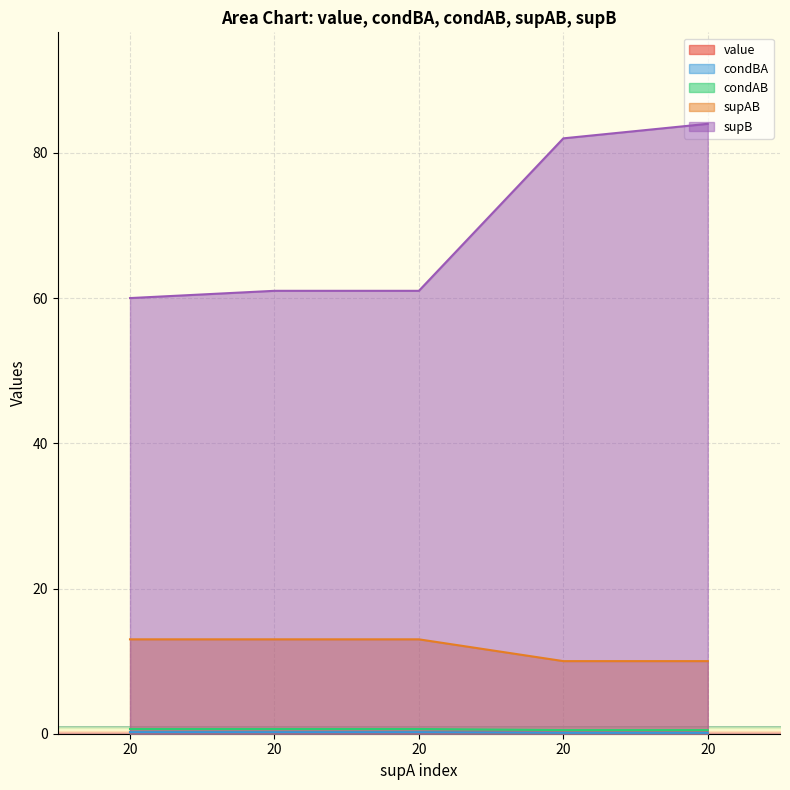

Is the value of supAB at 20 greater than the value of value at 20?

Yes